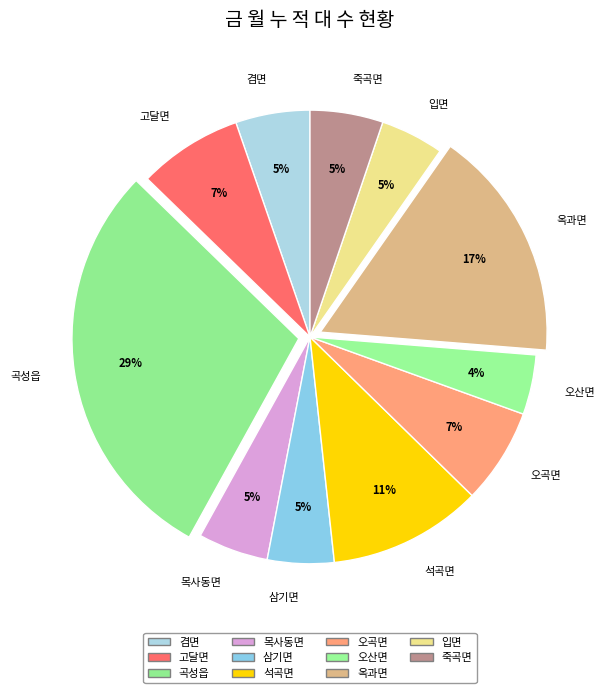

Approximately how many times larger is the value at 목사동면 compared to 오산면?

1.2